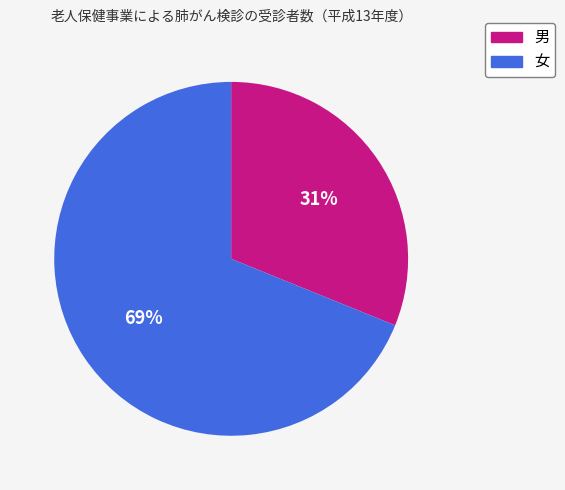

What is the ratio of the value at 女 to the value at 男?

2.2